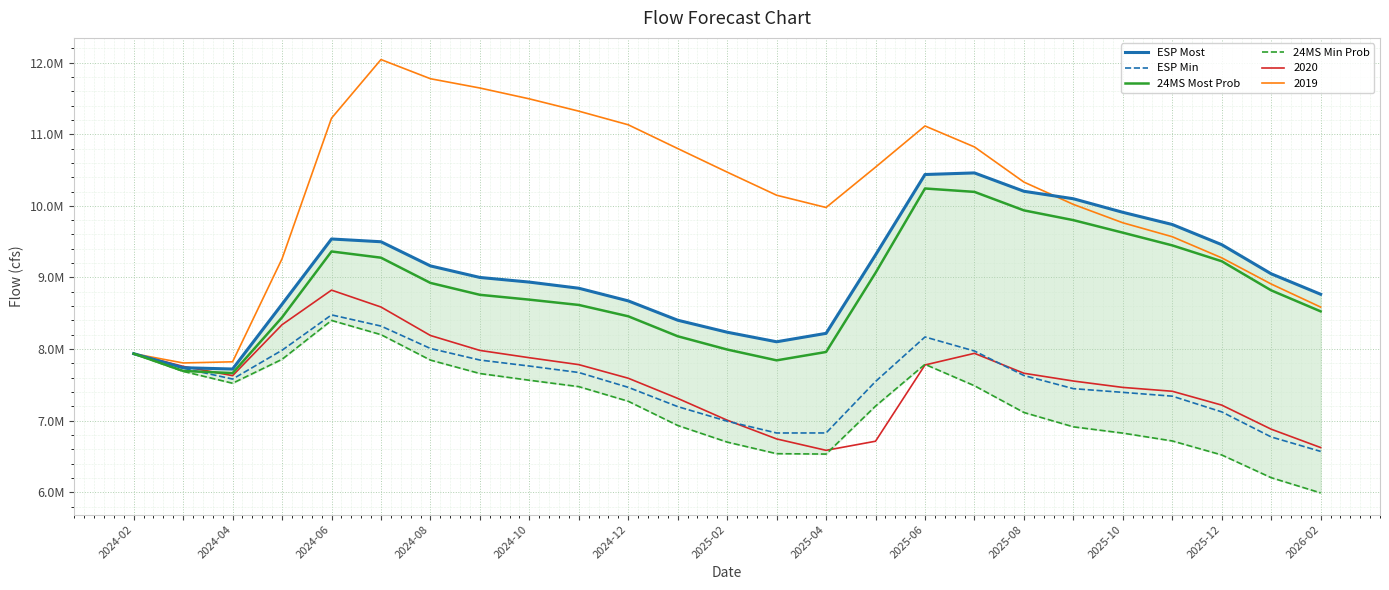

What is the average value of the 24MS Most Prob series?

8826949.4